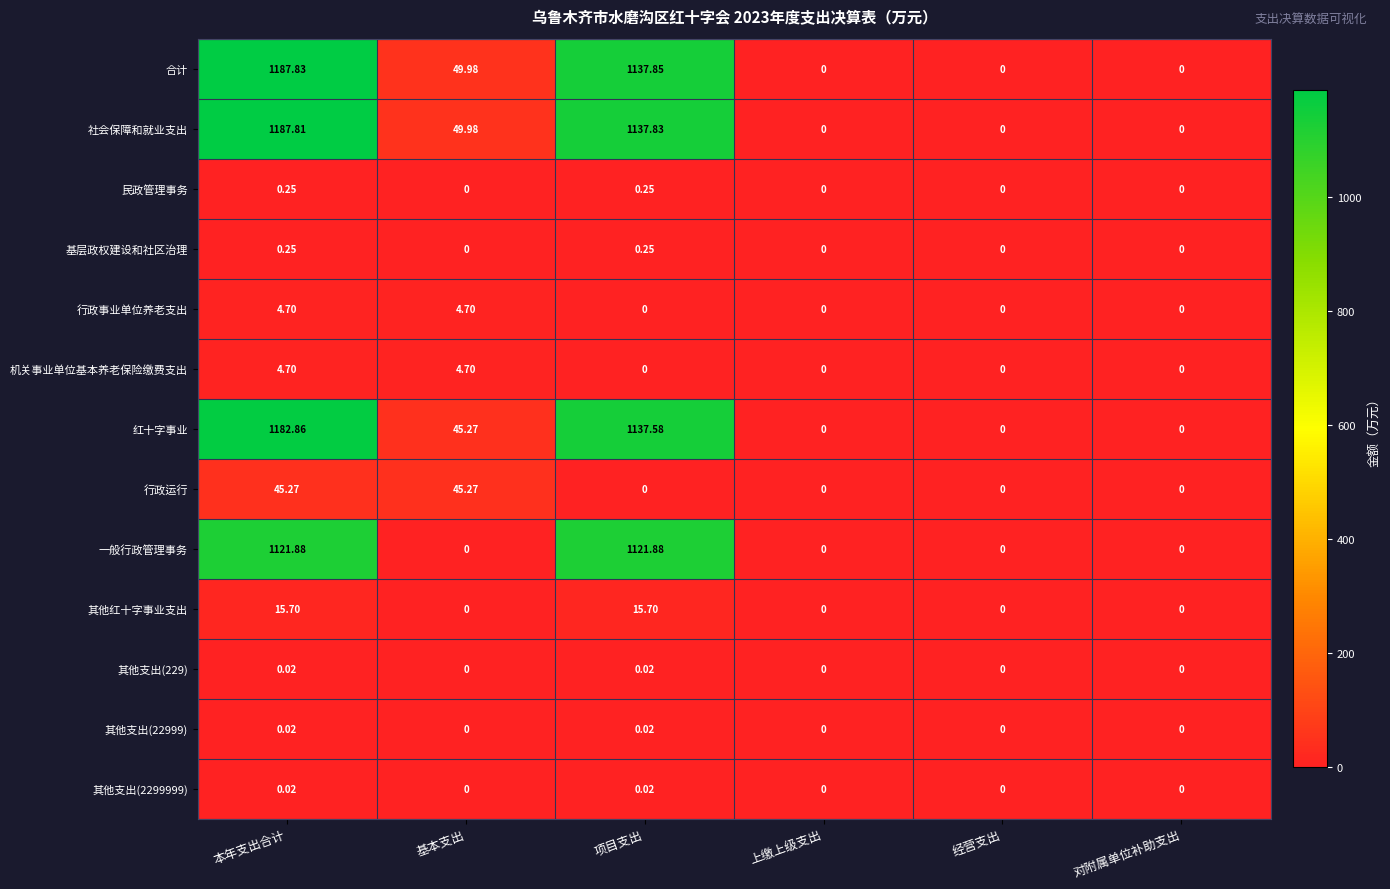

At which category does the chart reach its peak across all series?

本年支出合计